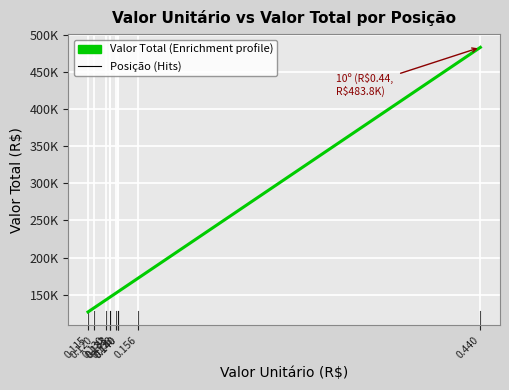

What is the average value?

180898.2